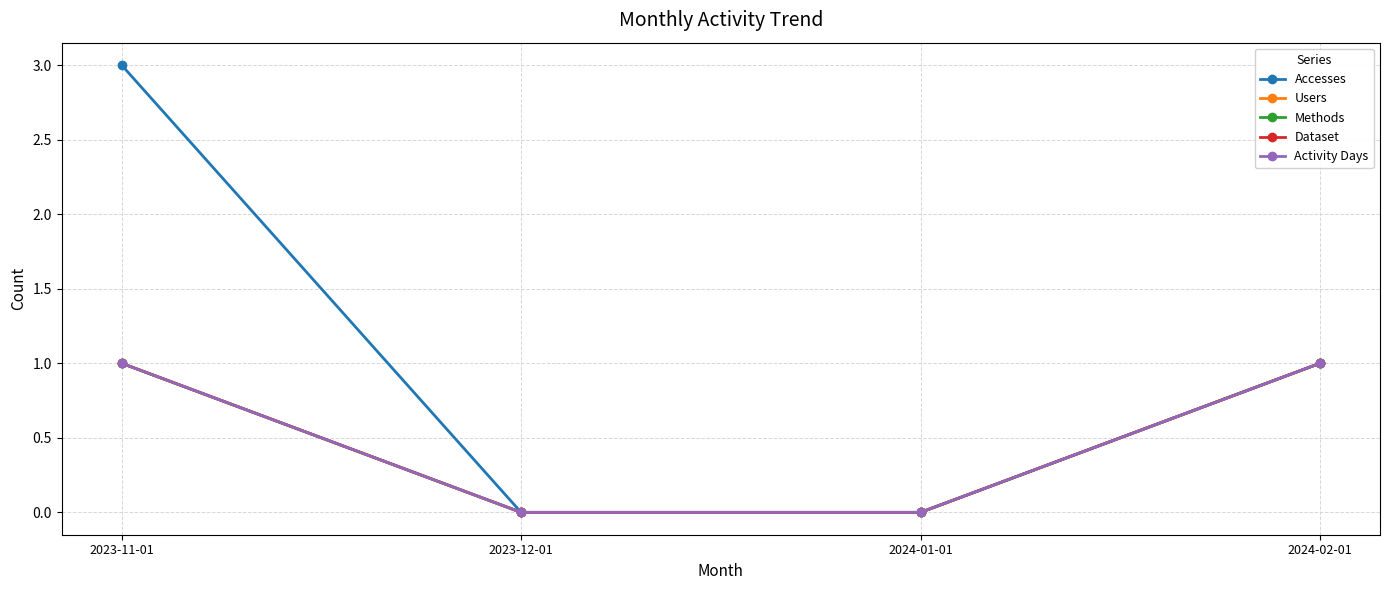

Is this an area chart (filled region under the line)?

No